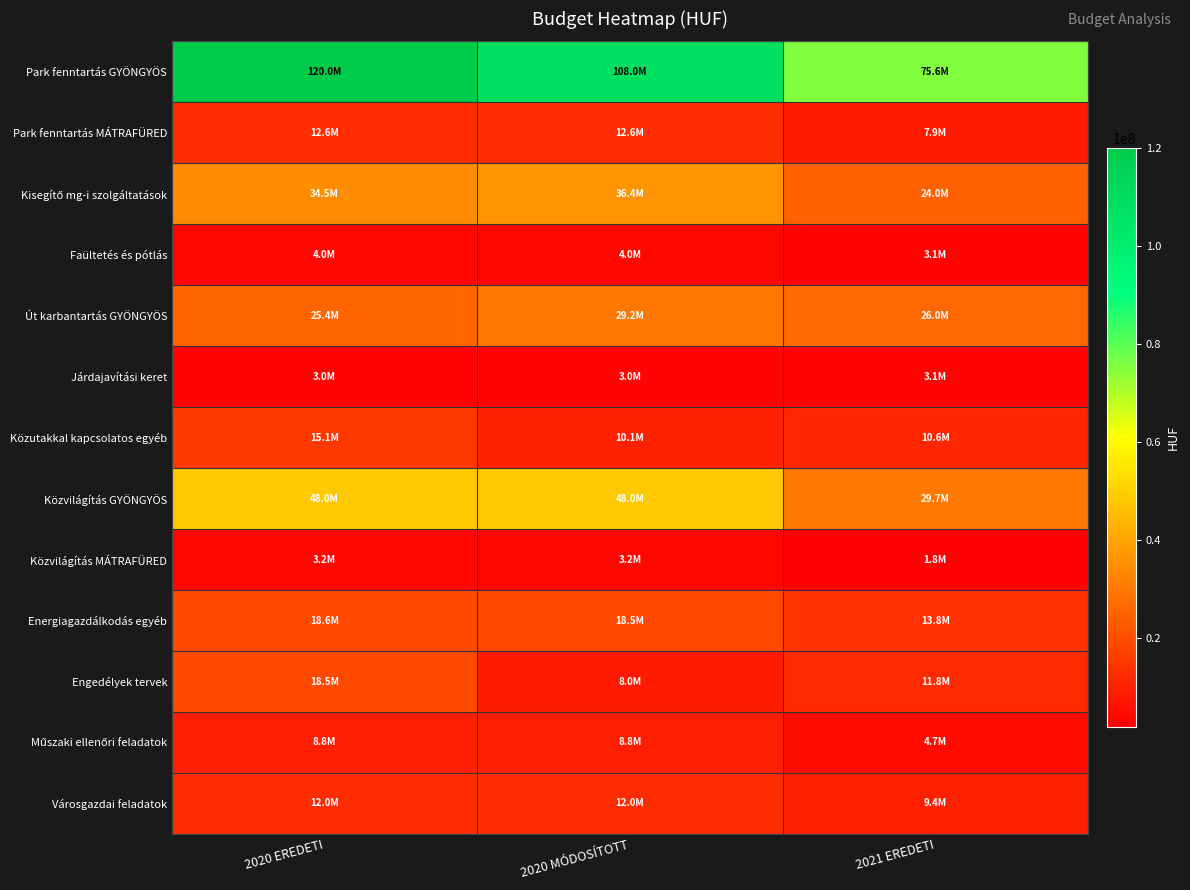

What is the maximum value shown in the chart?

120000000